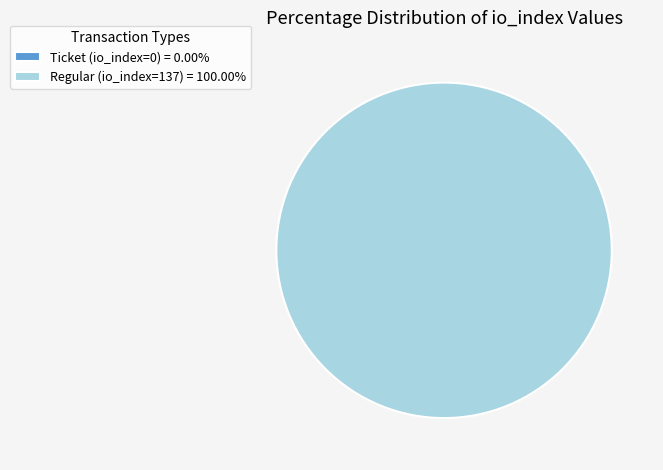

How many segments does this pie chart have?

2